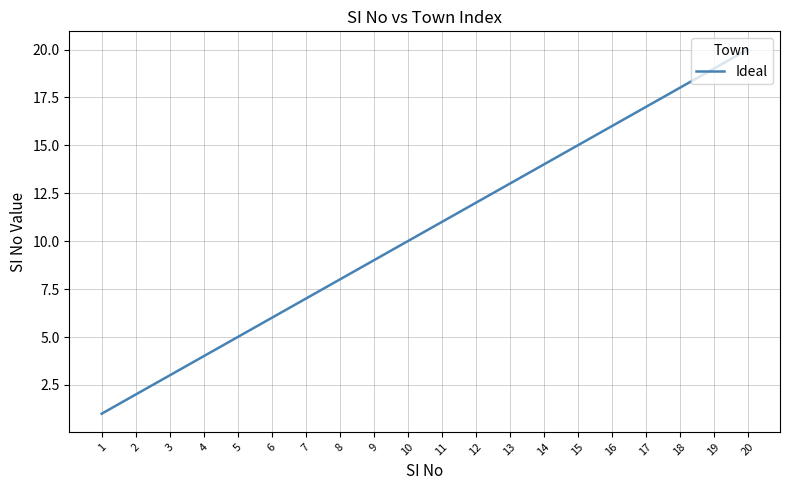

Does the chart have visible grid lines?

Yes